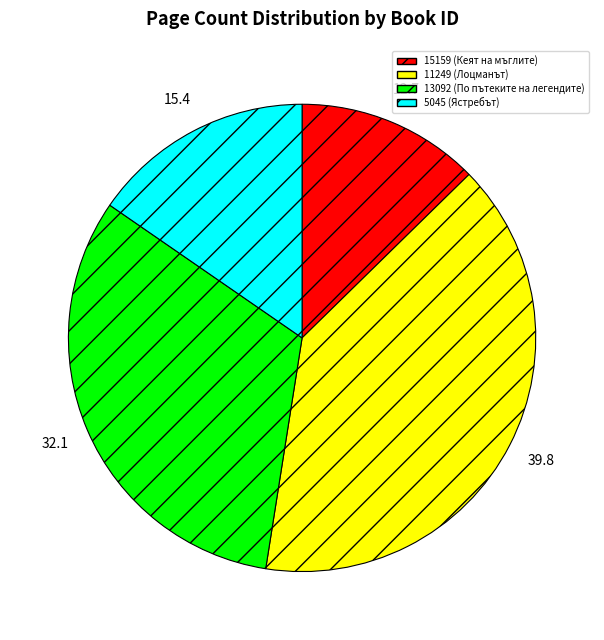

Approximately how many times larger is the value at 13092 (По пътеките на легендите) compared to 5045 (Ястребът)?

2.1